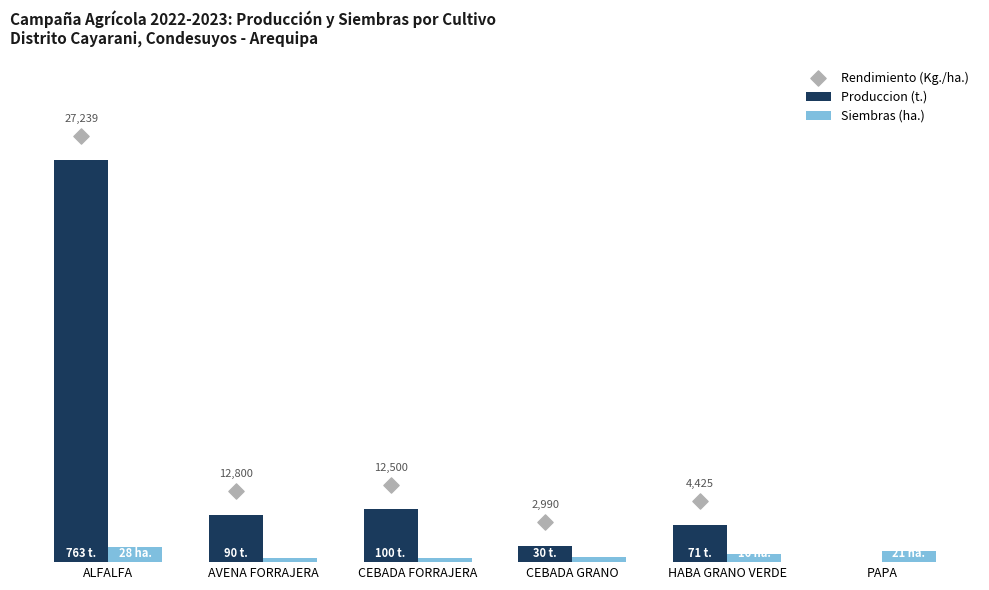

What is the total value across all series at AVENA FORRAJERA?

96.6